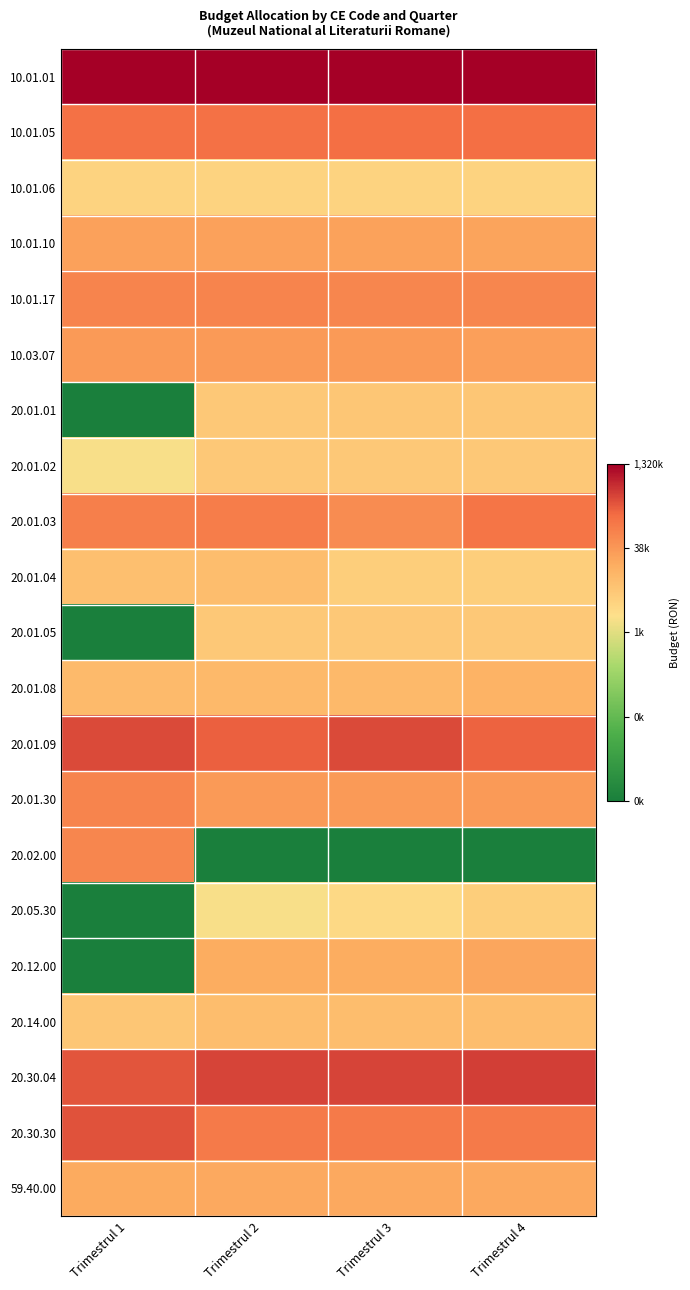

Between Trimestrul 1 and Trimestrul 4, which series saw the biggest shift?

20.02.00